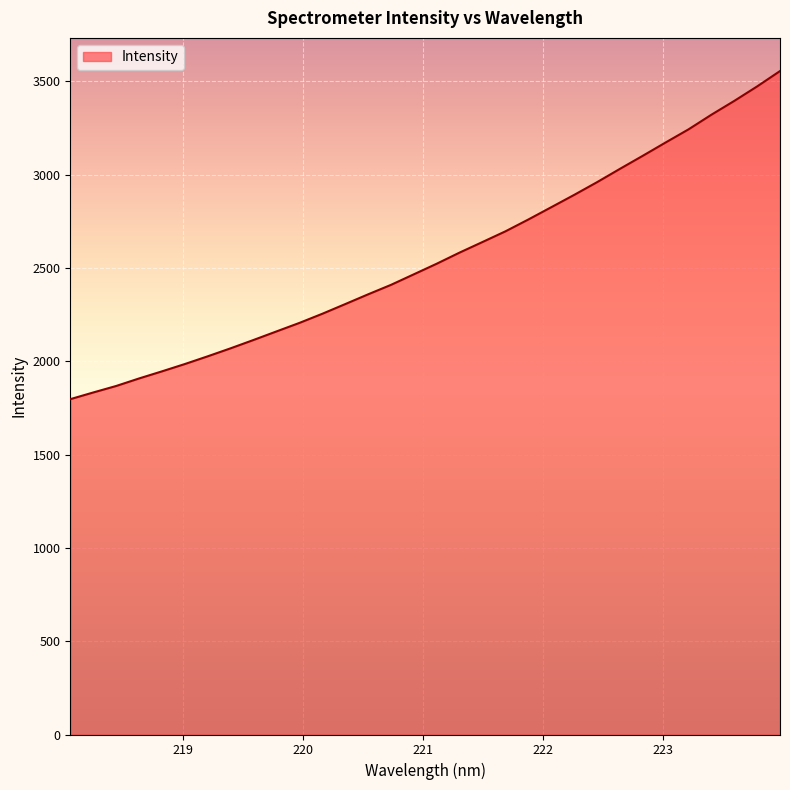

What is the minimum value shown in the chart?

1797.2